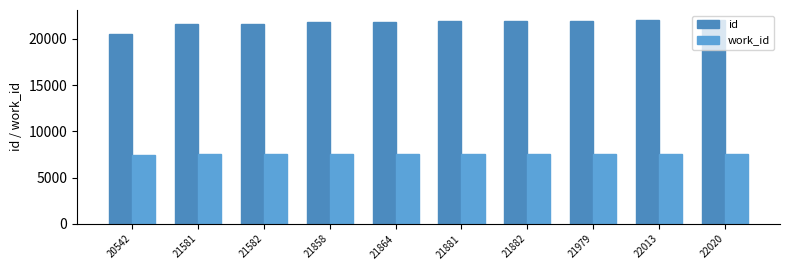

Rank the categories by id value from highest to lowest.

22020, 22013, 21979, 21882, 21881, 21864, 21858, 21582, 21581, 20542